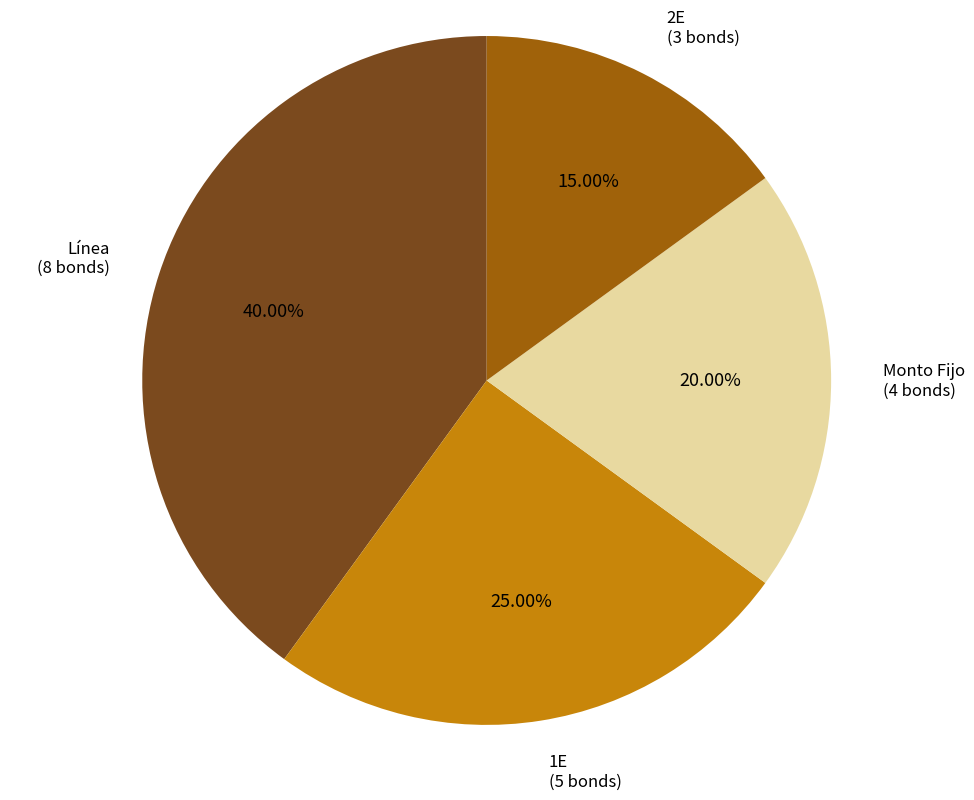

How many slices are in this pie chart?

4